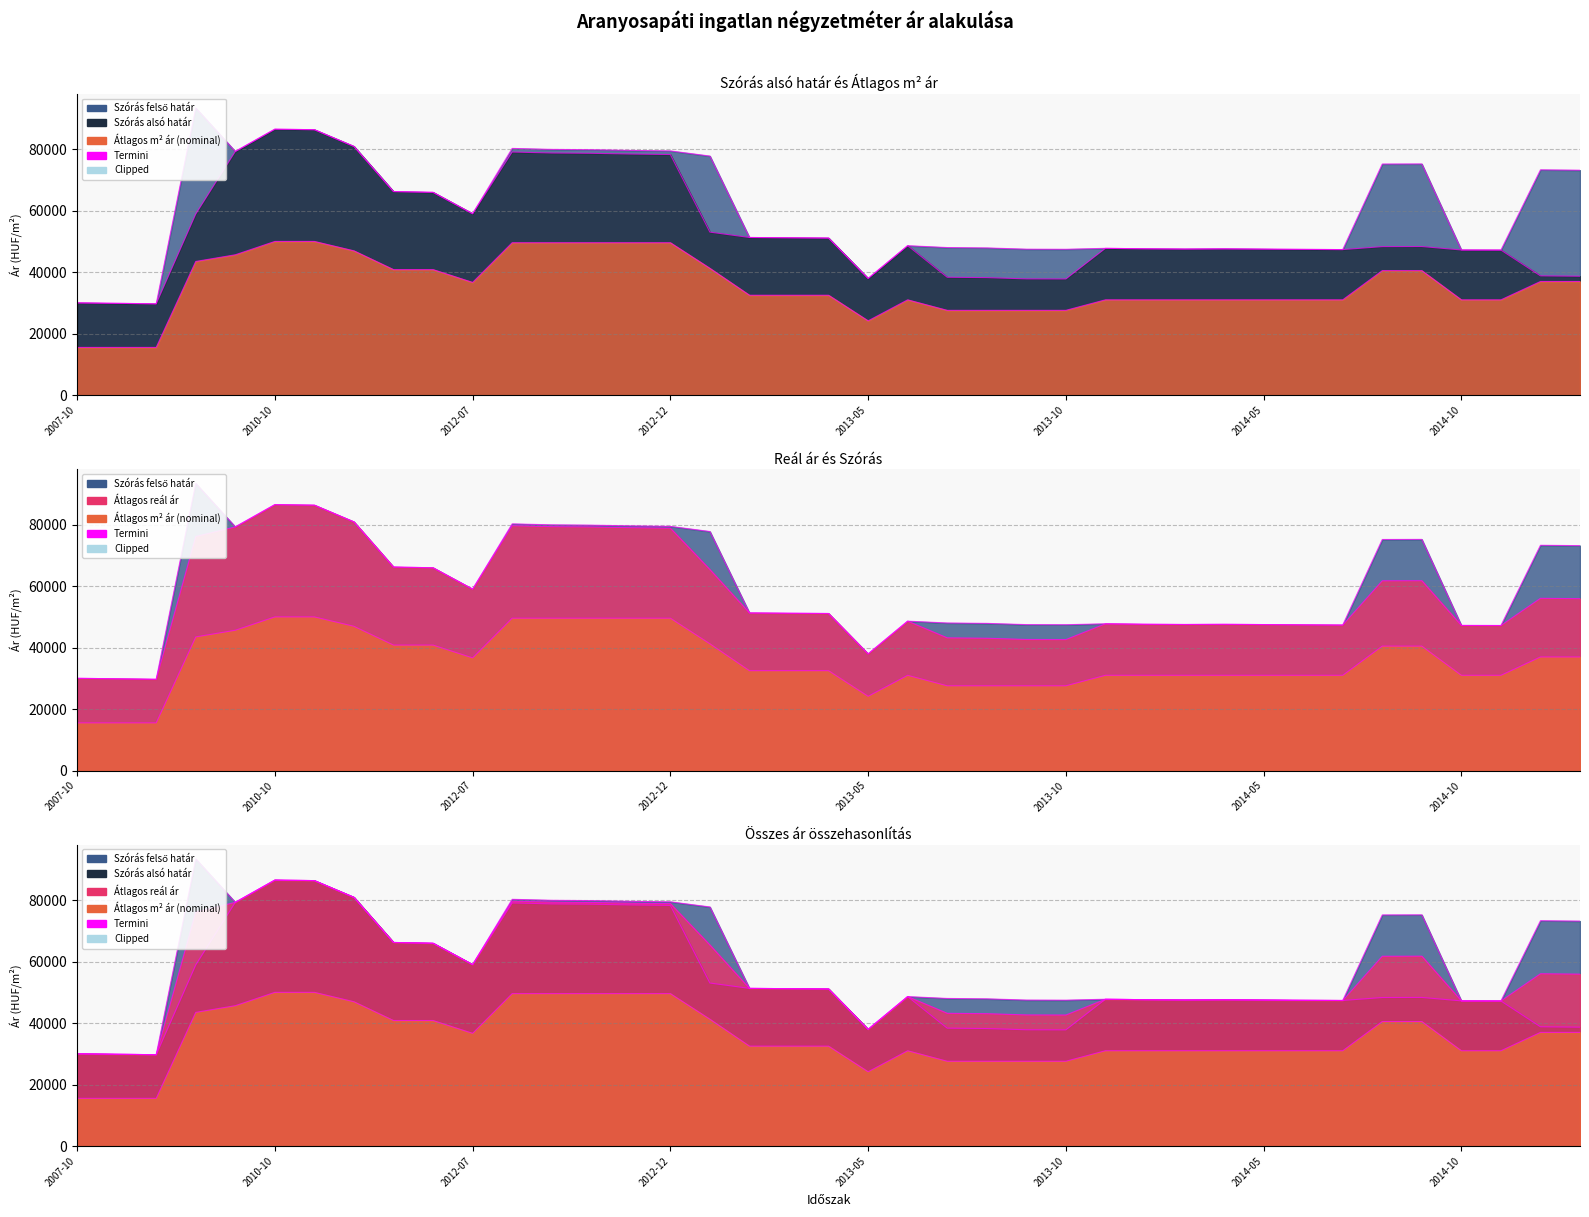

Is it true that Szórás alsó határ equals 110610 at 2010-09?

False